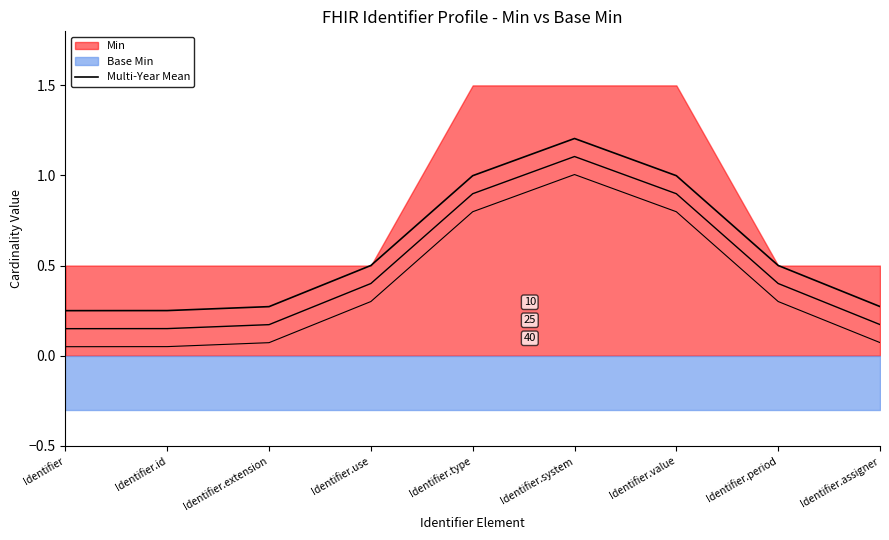

True or false: the data shows 0.2 at Identifier.assigner.

False